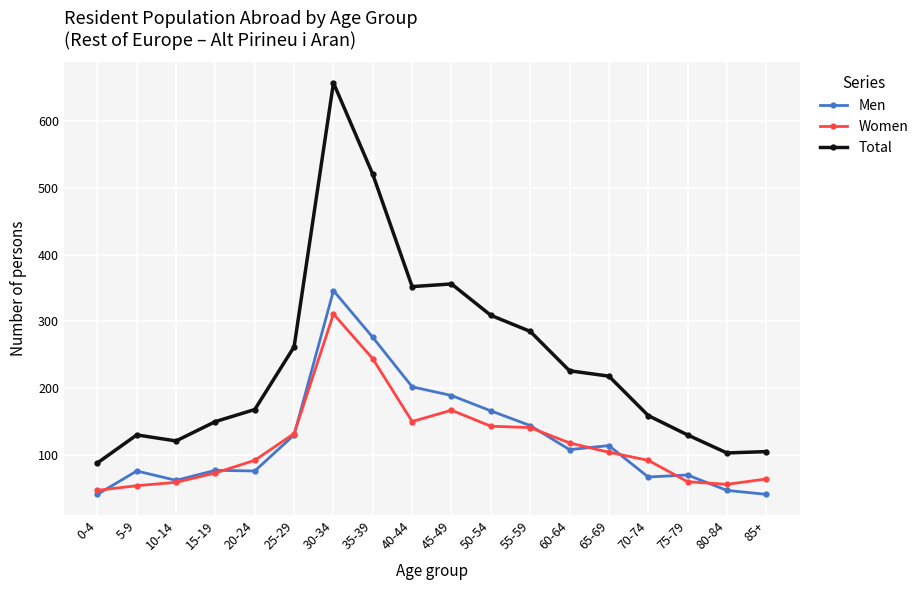

At how many categories does at least one series exceed 394?

2